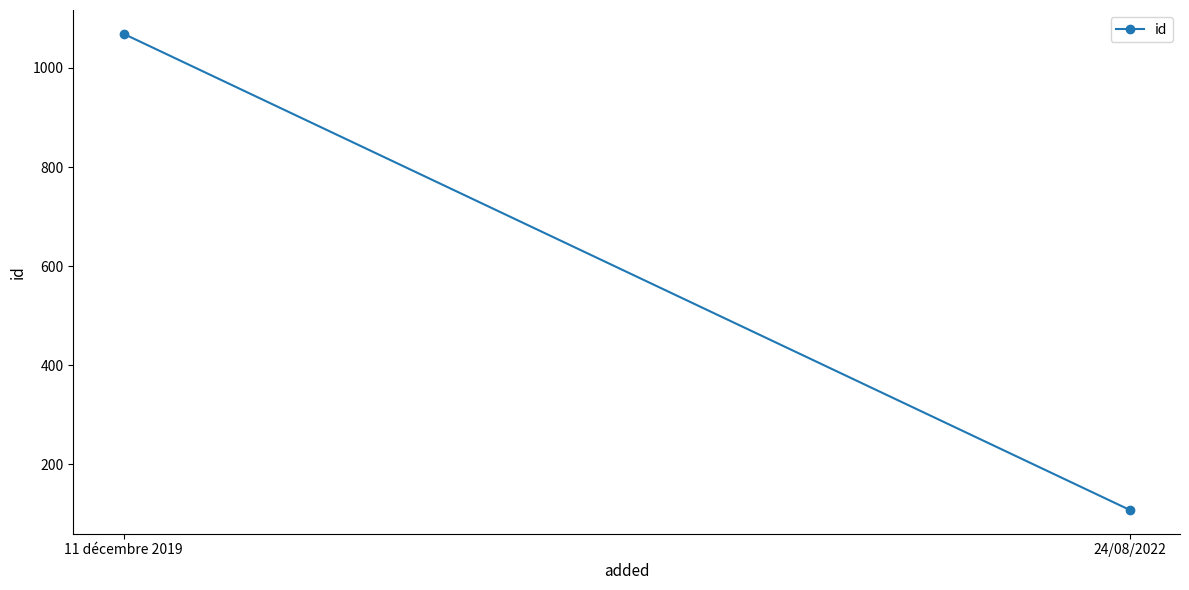

True or false: the data shows 108 at 24/08/2022.

True